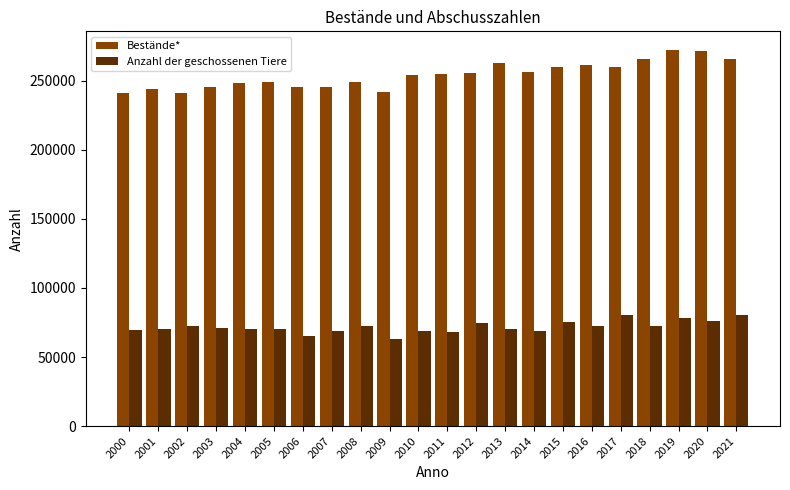

Which series has the widest spread of values?

Bestände*